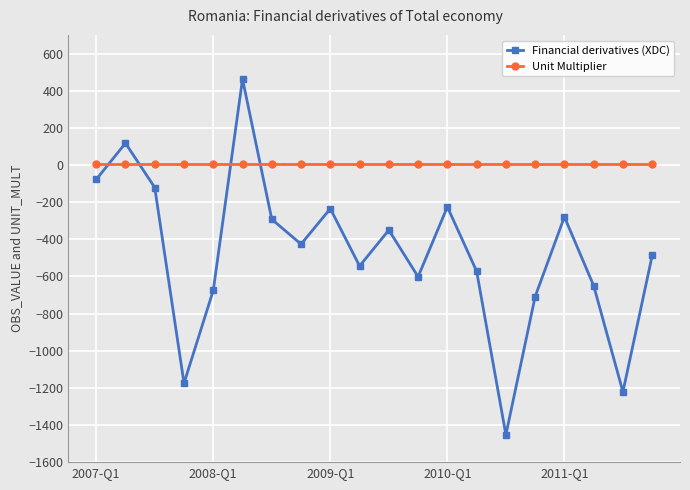

What are all the series names shown in the legend?

Financial derivatives (XDC), Unit Multiplier